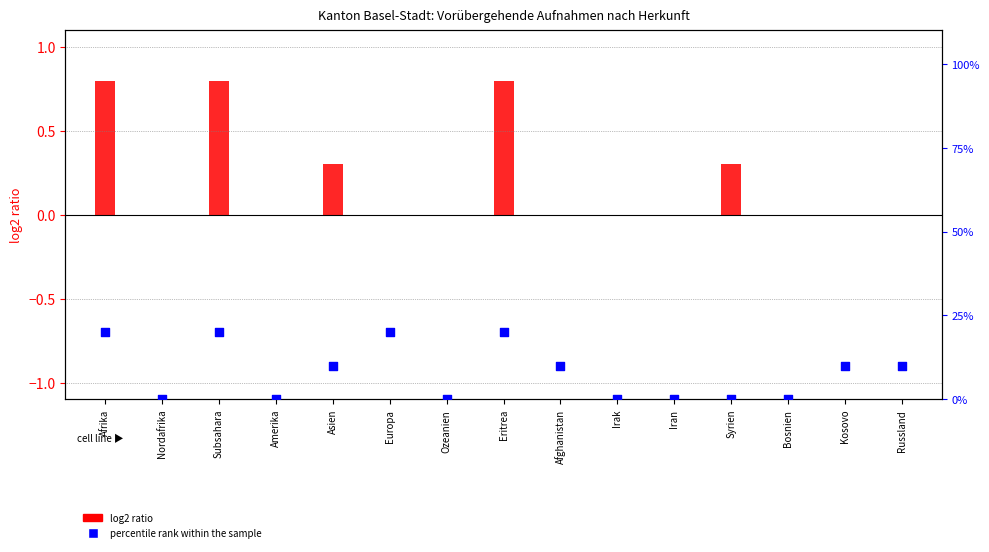

Which series reaches the maximum Y coordinate?

percentile rank within the sample